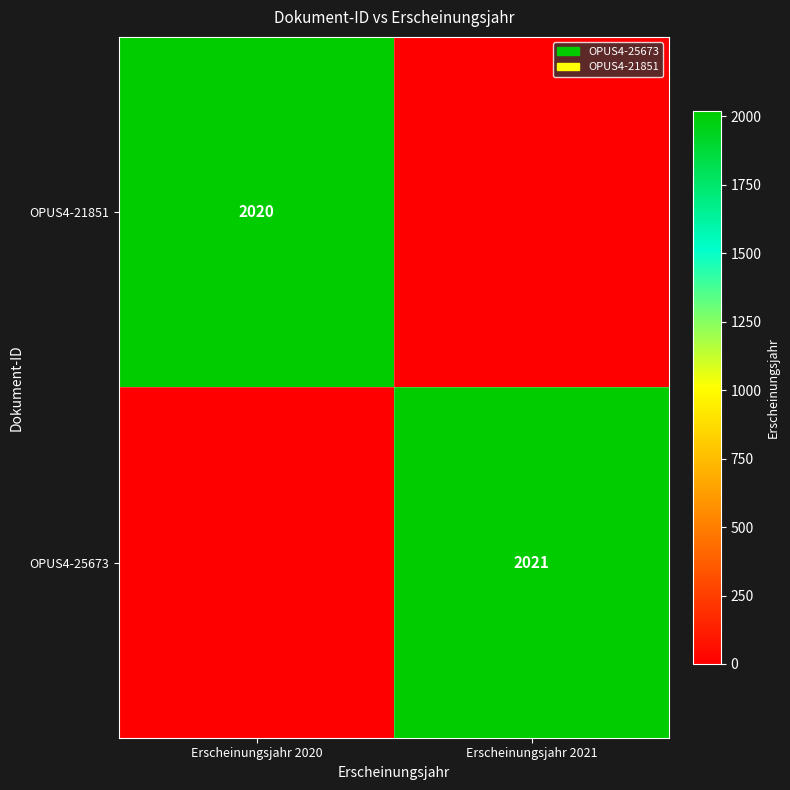

What is the difference between the highest and lowest values at Erscheinungsjahr 2021?

2021